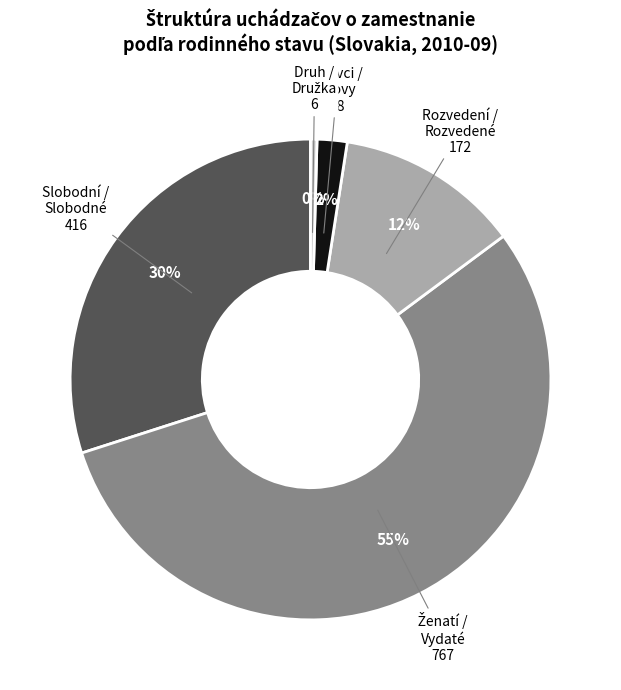

What percentage is the Vdovci / Vdovy slice, to the nearest percent?

2%